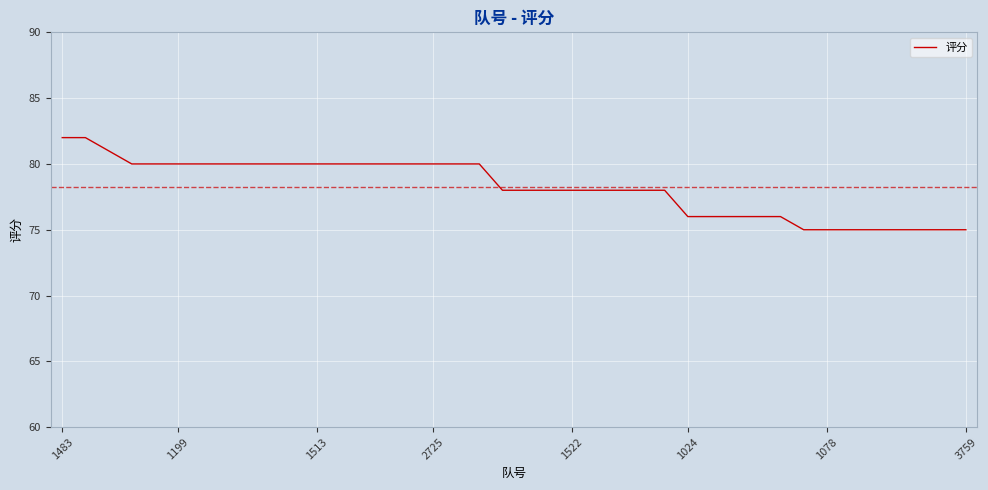

What is the greatest value displayed?

82